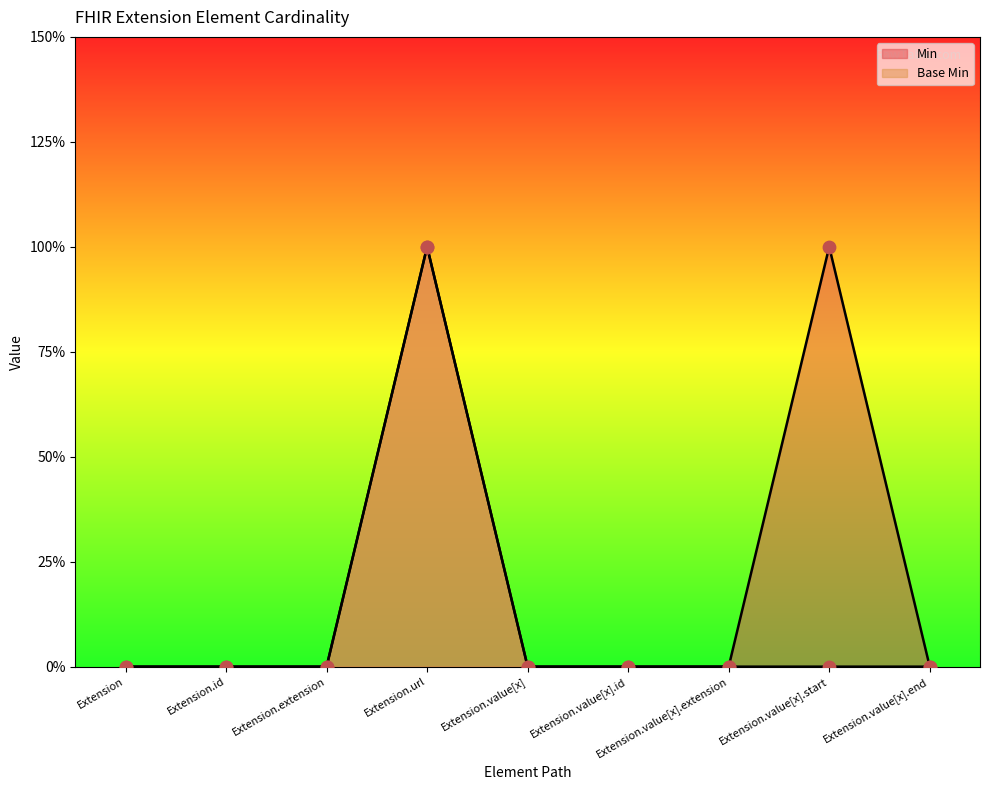

What are all the series names shown in the legend?

Min, Base Min